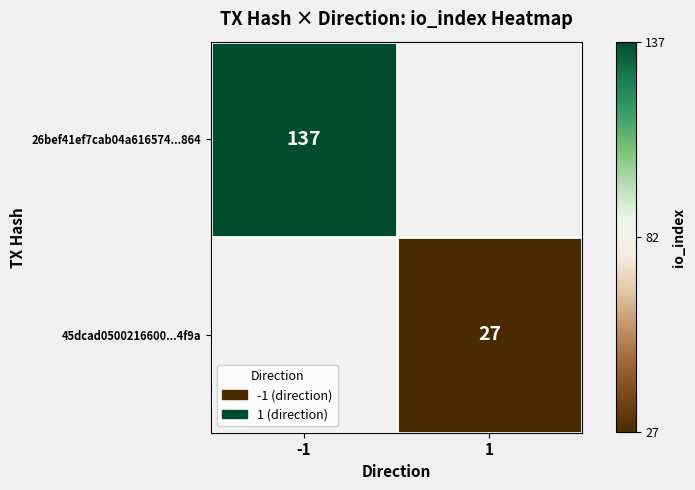

Is it true that 26bef41ef7cab04a616574...864 equals 242 at -1?

False